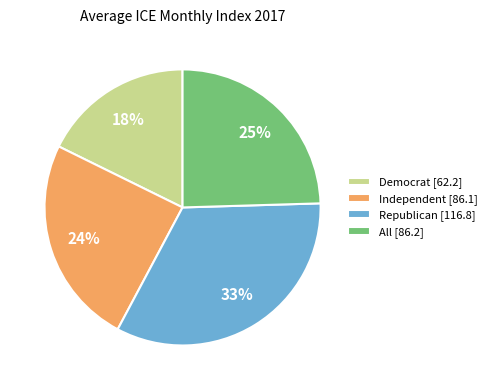

To the nearest percent, what is the average slice percentage?

25%